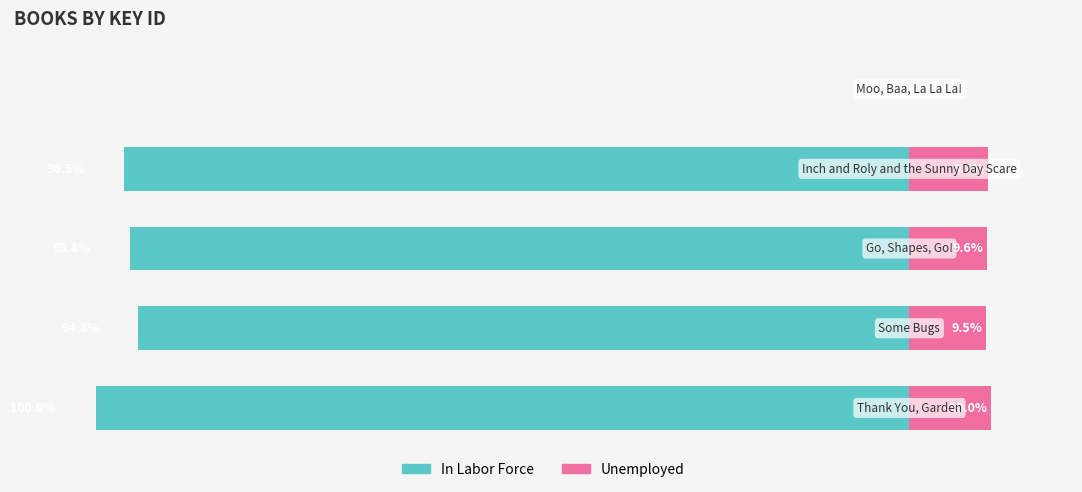

At 0, list the series in order from largest to smallest.

Unemployed, In Labor Force